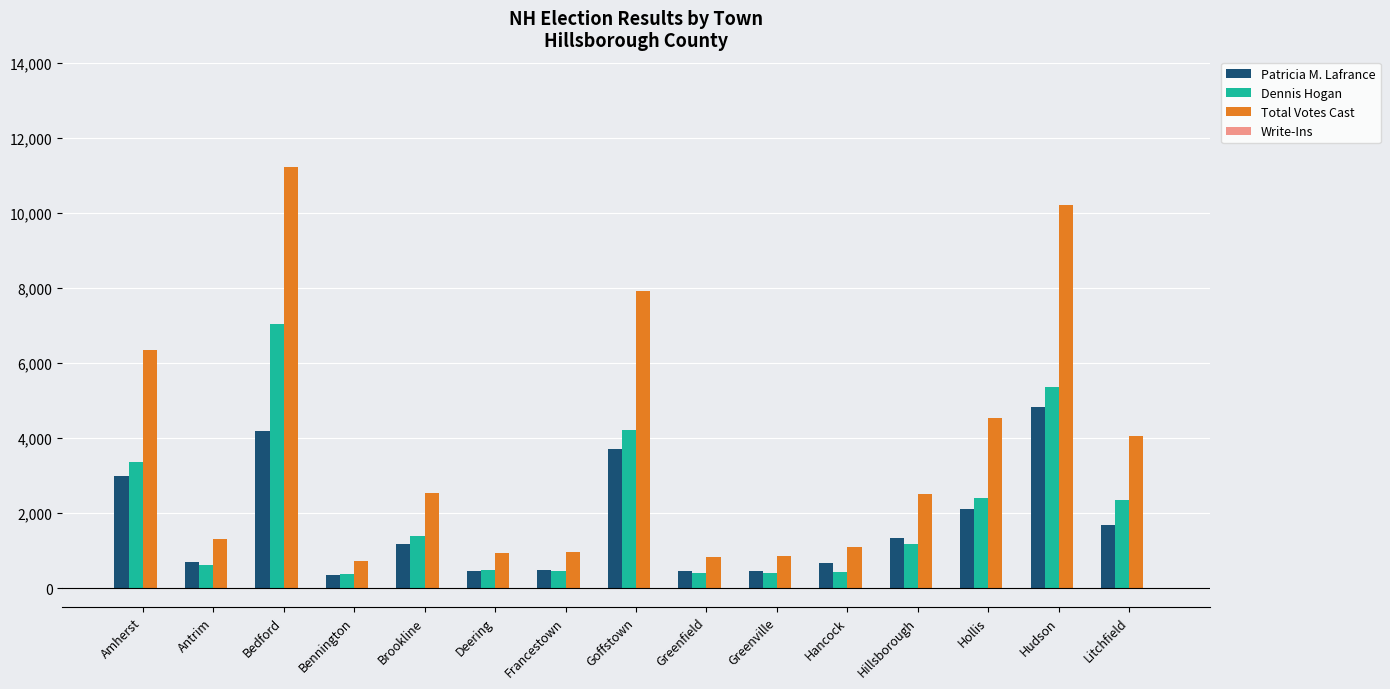

What is the greatest value displayed?

11223